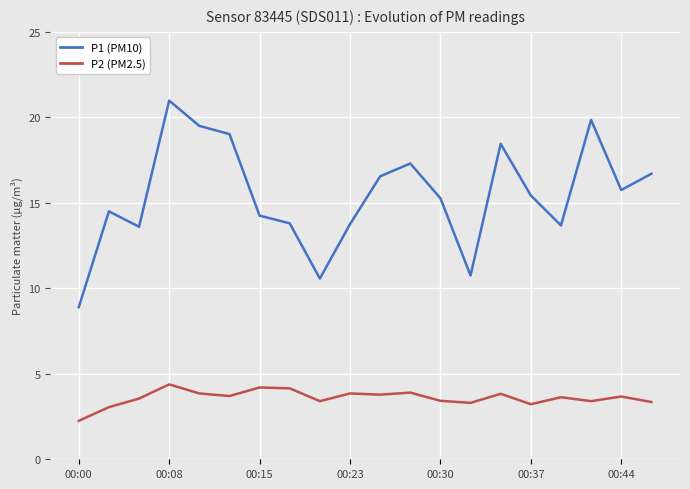

Which series has the largest total across all categories?

P1 (PM10)